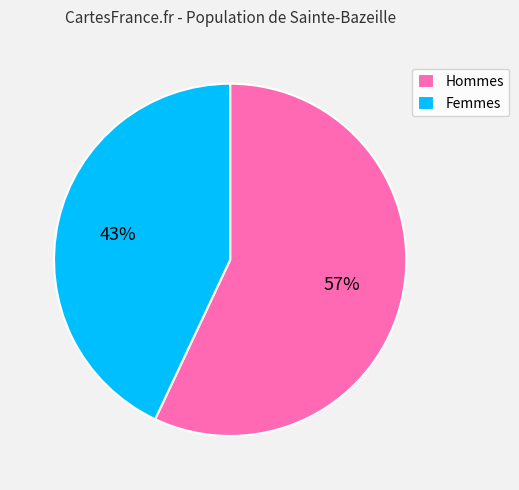

To the nearest percent, what is the average slice percentage?

50%